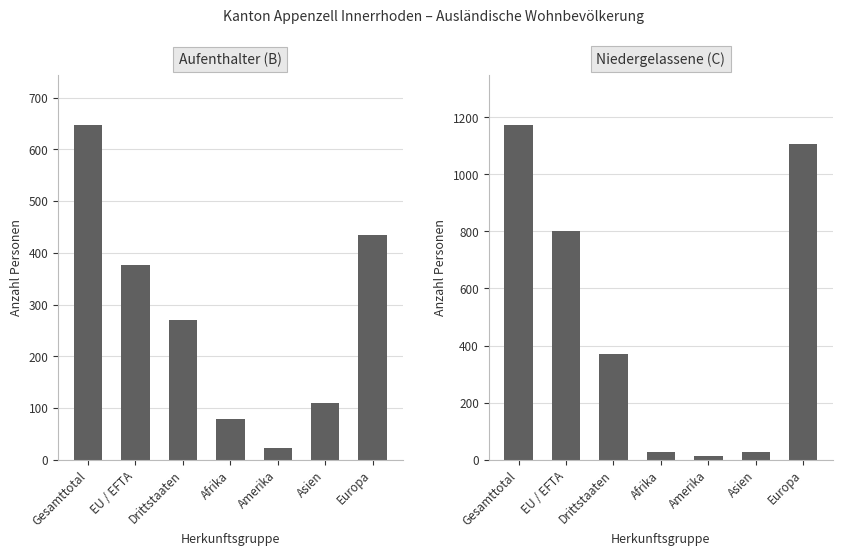

How many values in the Aufenthalter (B) series exceed 271?

3